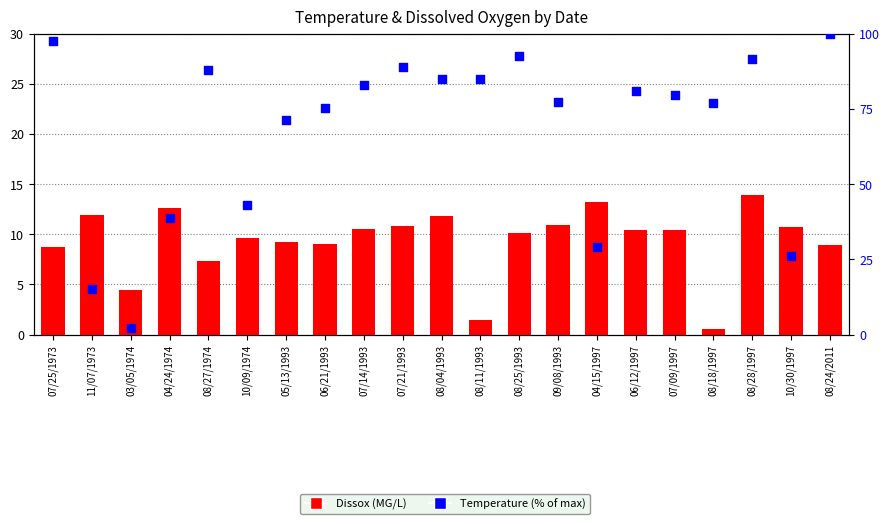

What are all the series names shown in the legend?

Dissox, Temperature (% of max)